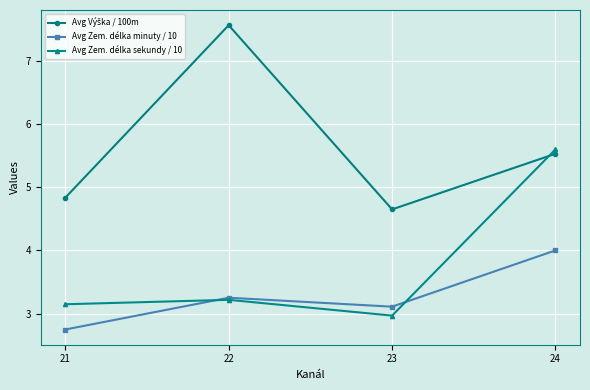

Which category has the lowest value in the Avg Zem. délka sekundy / 10 series?

23